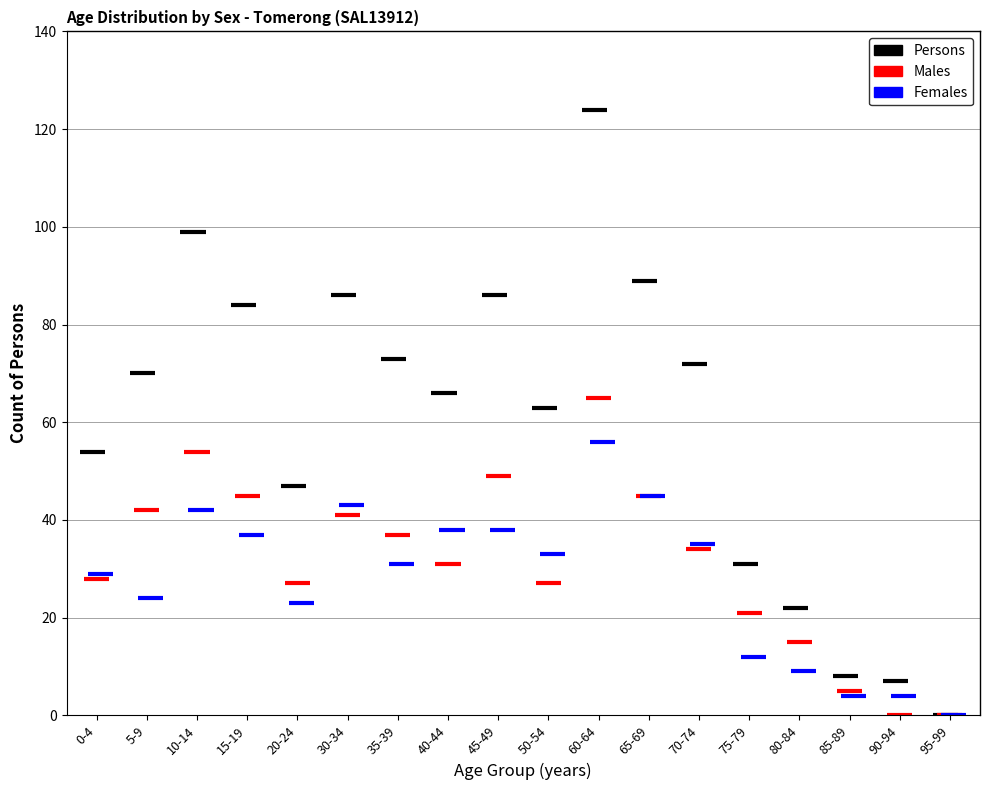

Is it true that Males equals 15 at 80-84?

True